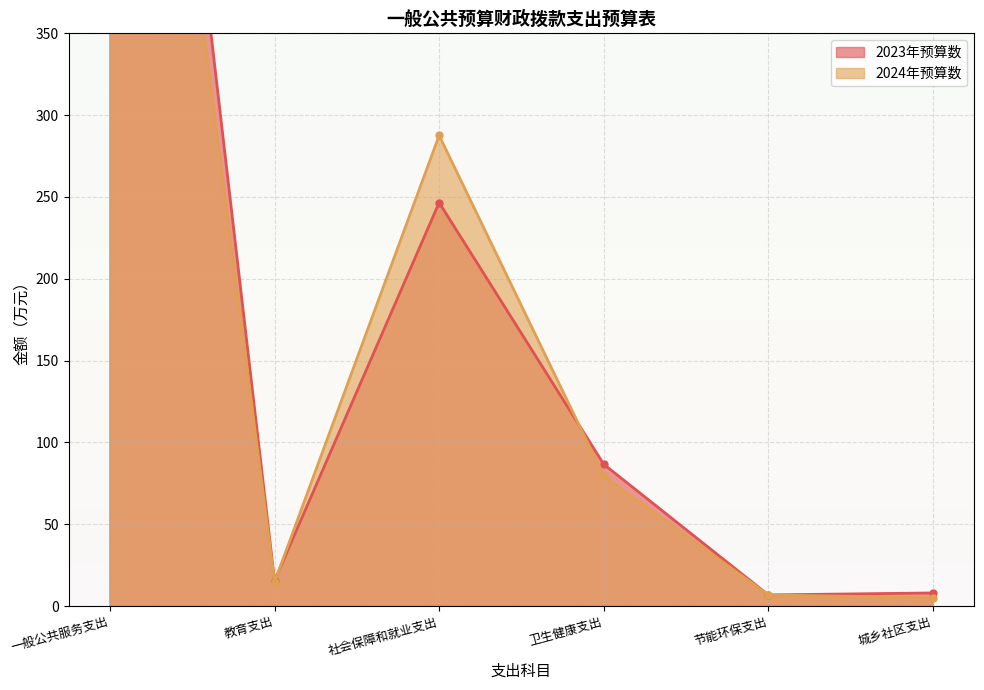

What is the highest value of the 2023年预算数 series?

881.3